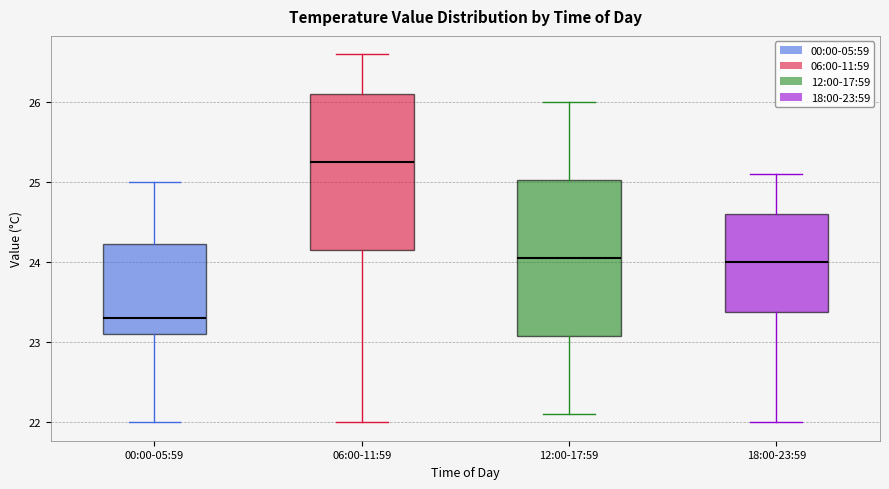

Reading left to right, transcribe this box plot: for each box, give where its median line is, the range the box spans, and where its two whiskers end, as read against the y-axis. The values are not printed on the chart, so give them approximately, as read against the axis.

00:00-05:59: median 23.3, box 23.1 to 24.2, whiskers 22.0 to 25.0
06:00-11:59: median 25.3, box 24.2 to 26.1, whiskers 22.0 to 26.6
12:00-17:59: median 24.1, box 23.1 to 25.0, whiskers 22.1 to 26.0
18:00-23:59: median 24.0, box 23.4 to 24.6, whiskers 22.0 to 25.1